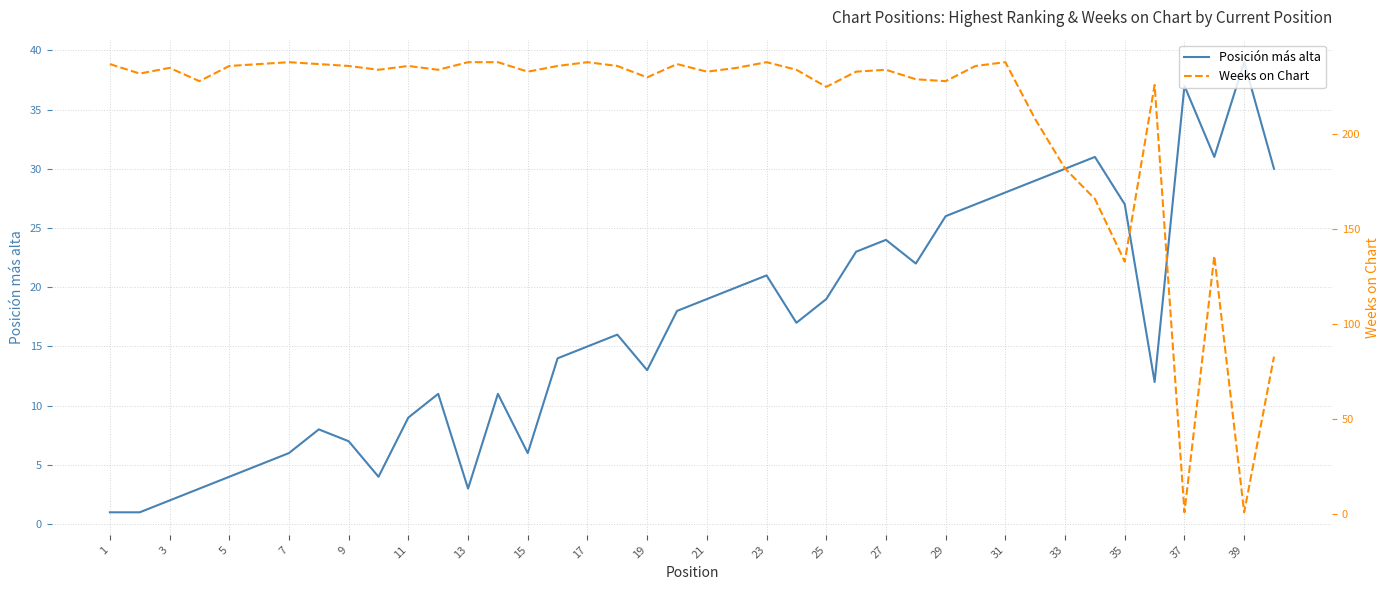

True or false: Posición más alta has a value of 21 at 23.

True